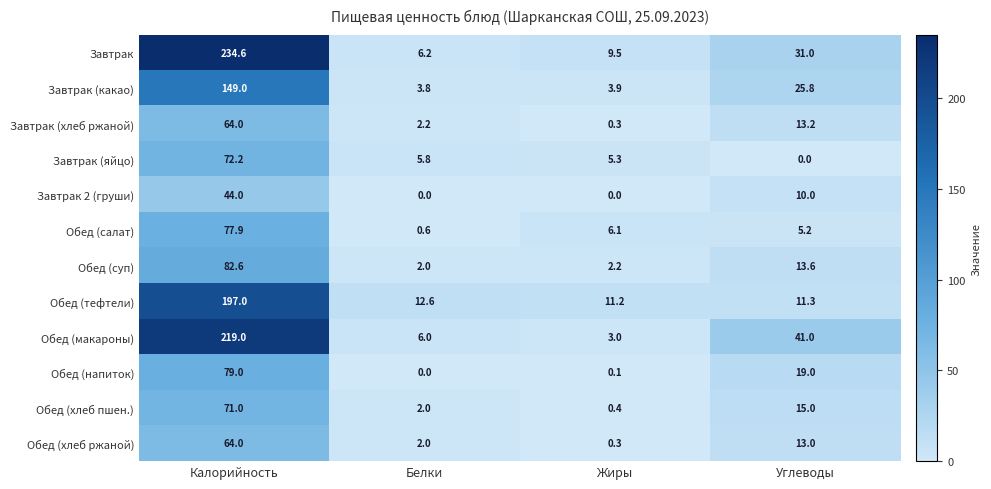

The Обед (макароны) series shows 219.0 at Калорийность. True or false?

True